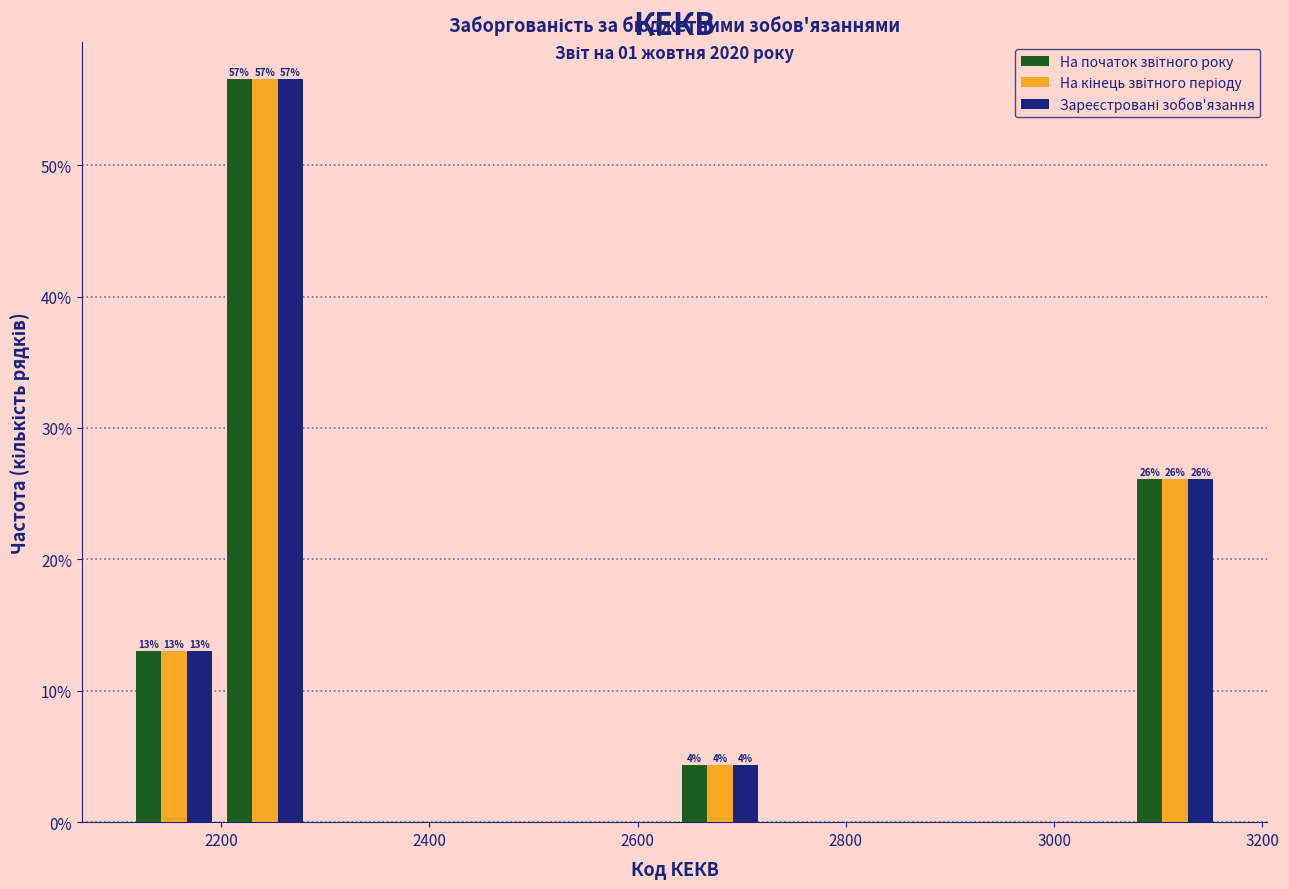

In the На початок звітного року series, which range on the x-axis has the tallest bar?

2200 to 2280